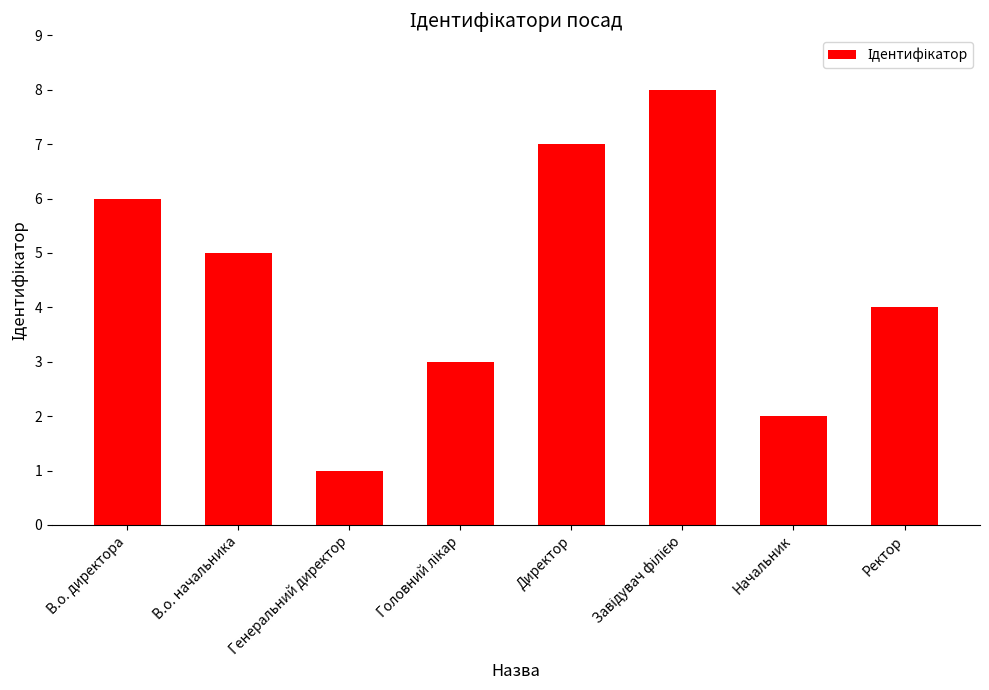

How many distinct data groups are displayed?

1